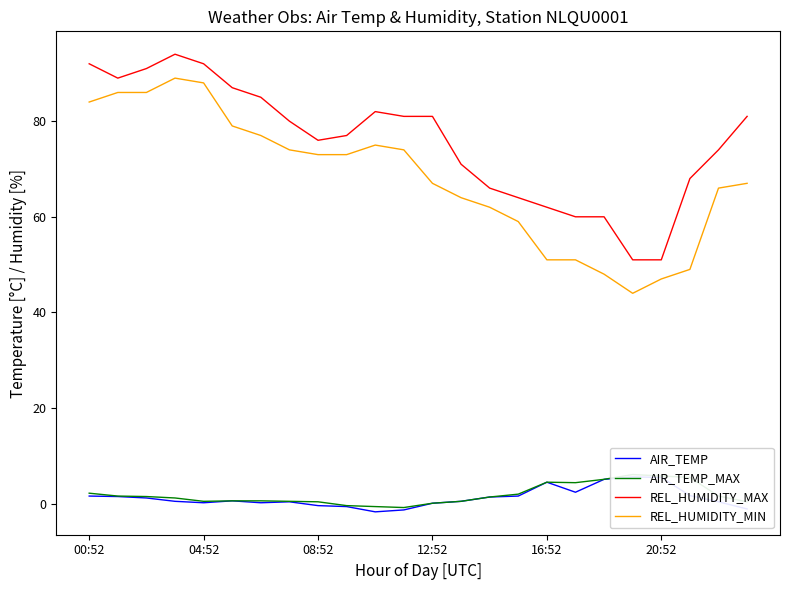

What is the smallest value displayed?

-1.7